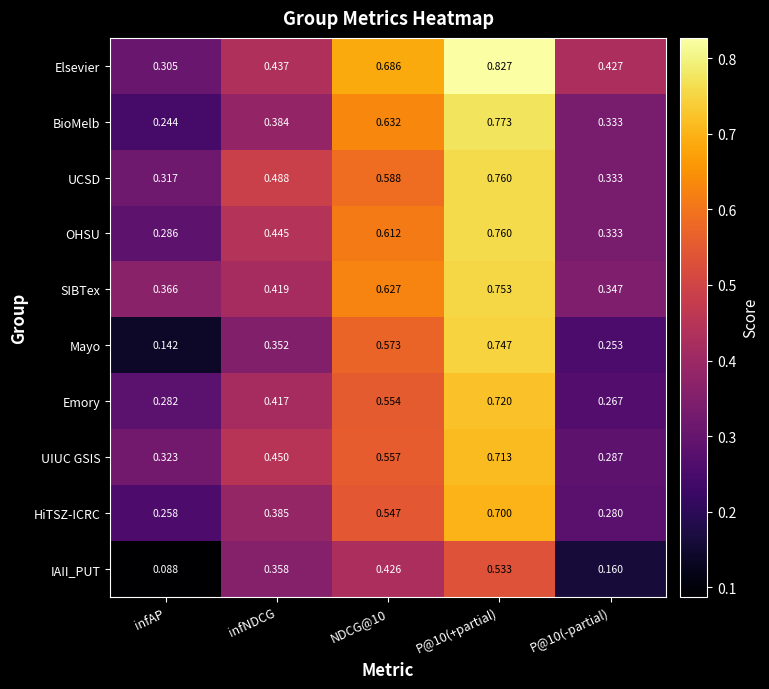

Is the value of SIBTex at P@10(-partial) greater than the value of Emory at P@10(-partial)?

Yes